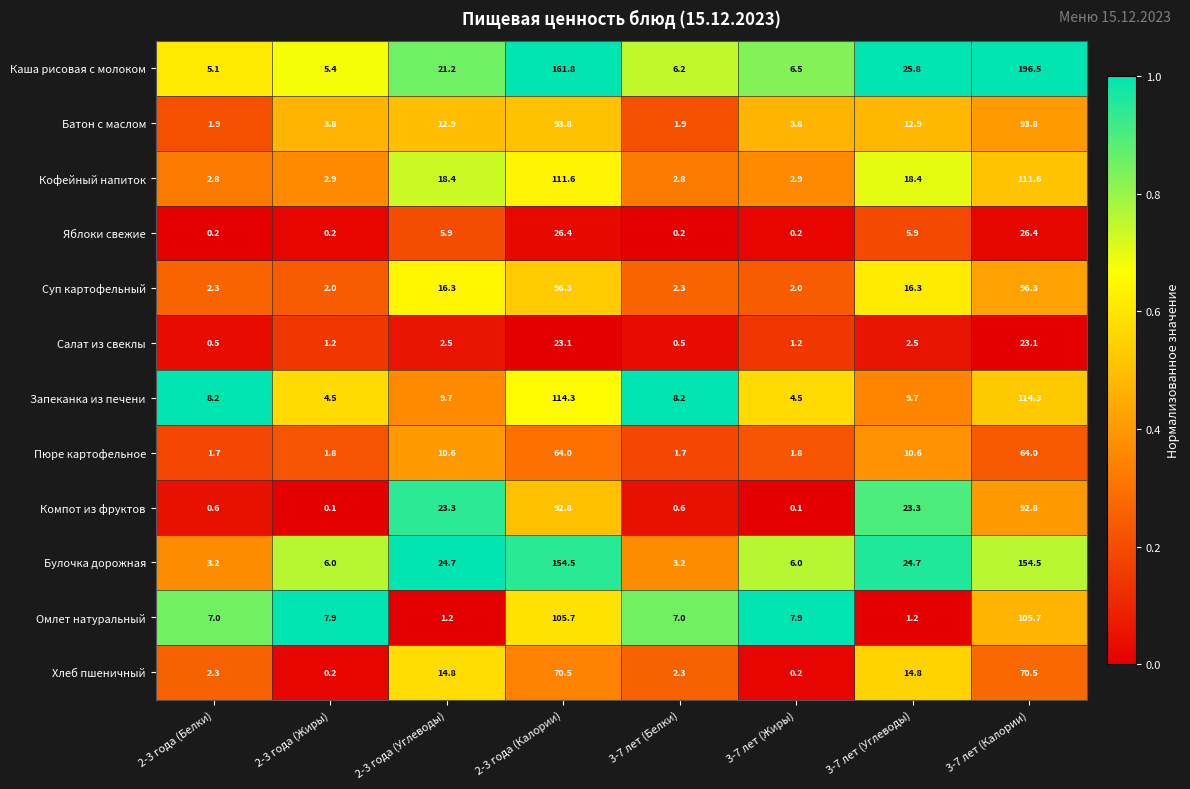

Count the number of categories in the chart.

8